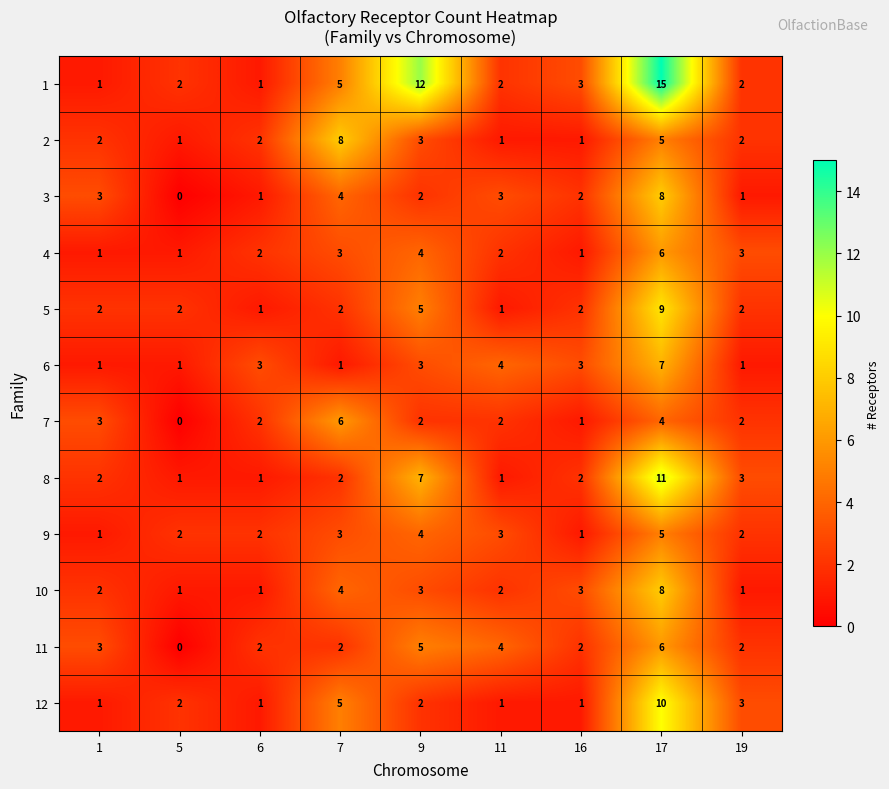

The value of 8 at 16 is 1. True or false?

False